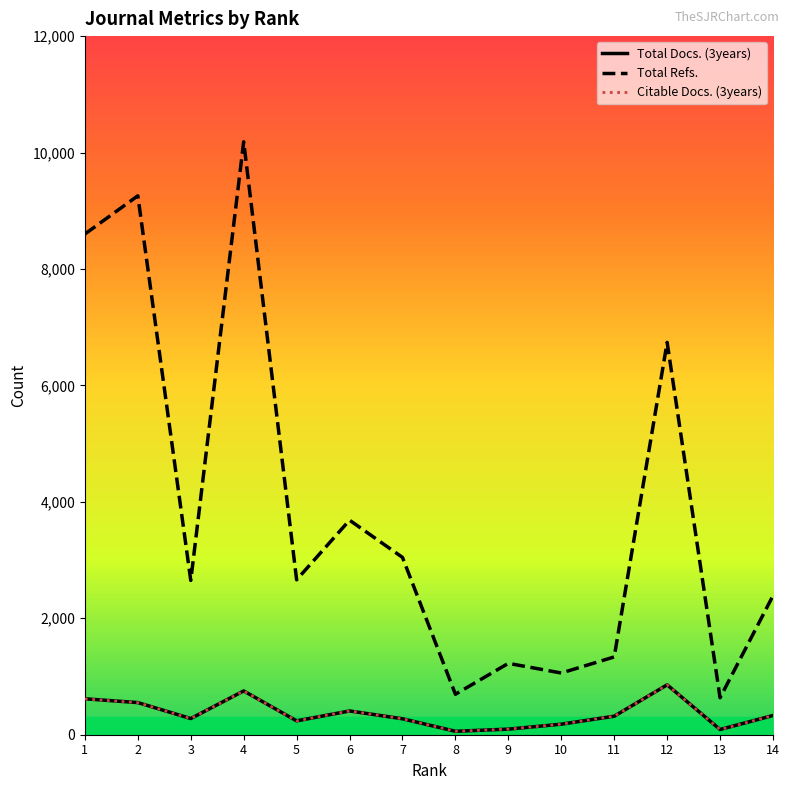

What is the greatest value displayed?

10185